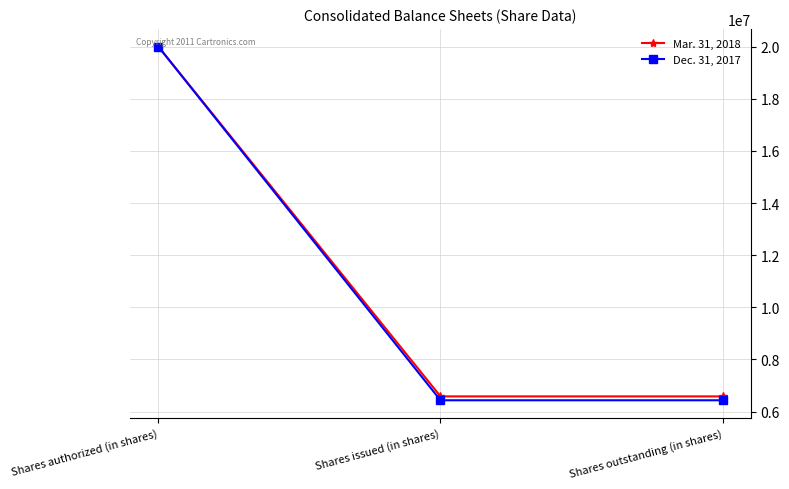

What is the total value across all series at Shares outstanding (in shares)?

13020137